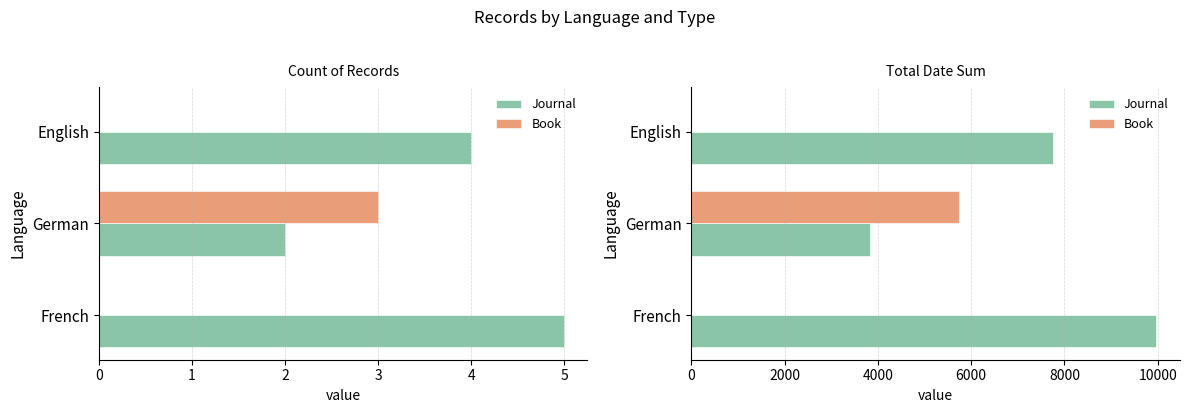

The Book series shows 8858 at German. True or false?

False